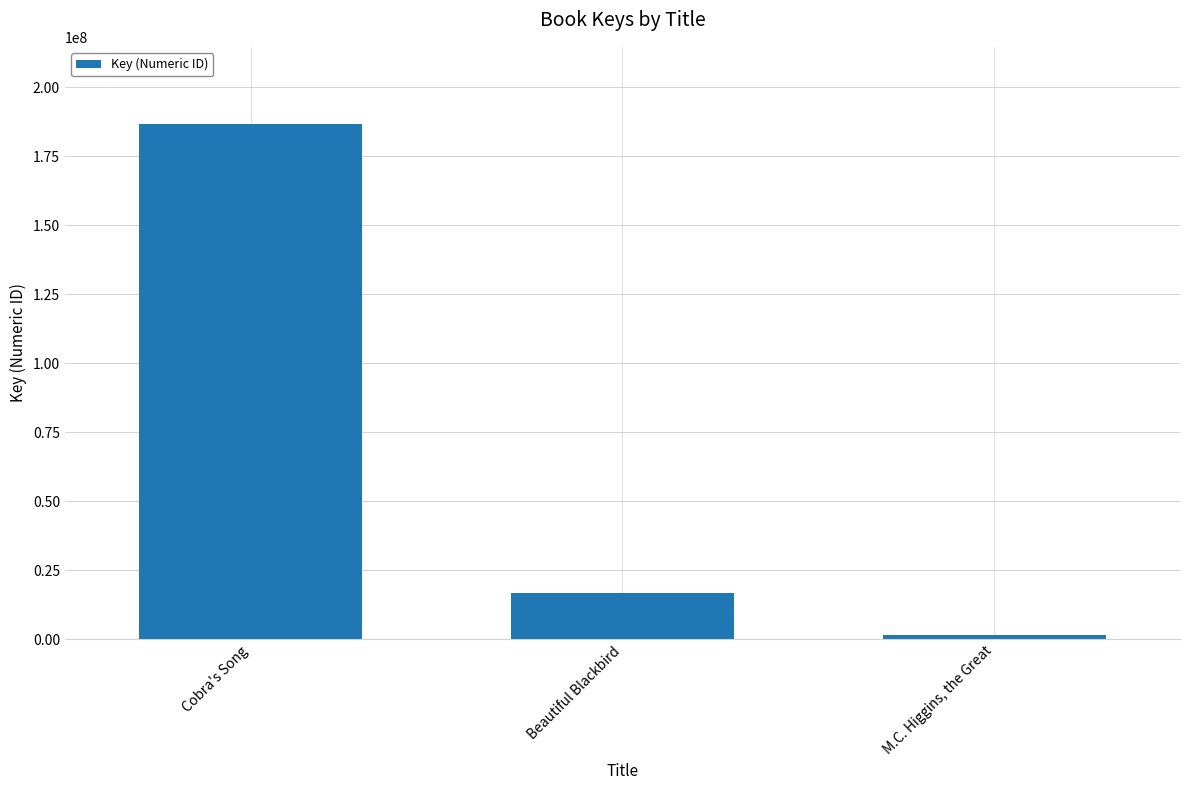

Is it true that the value at Cobra's Song is 103046586?

False